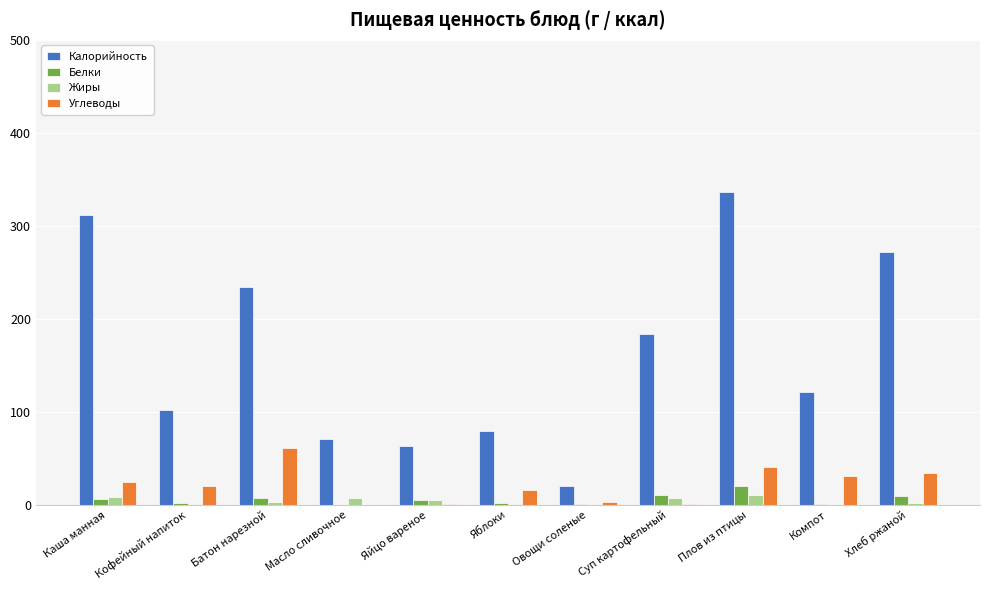

What is the spread (max minus min) of values at Овощи соленые?

19.9